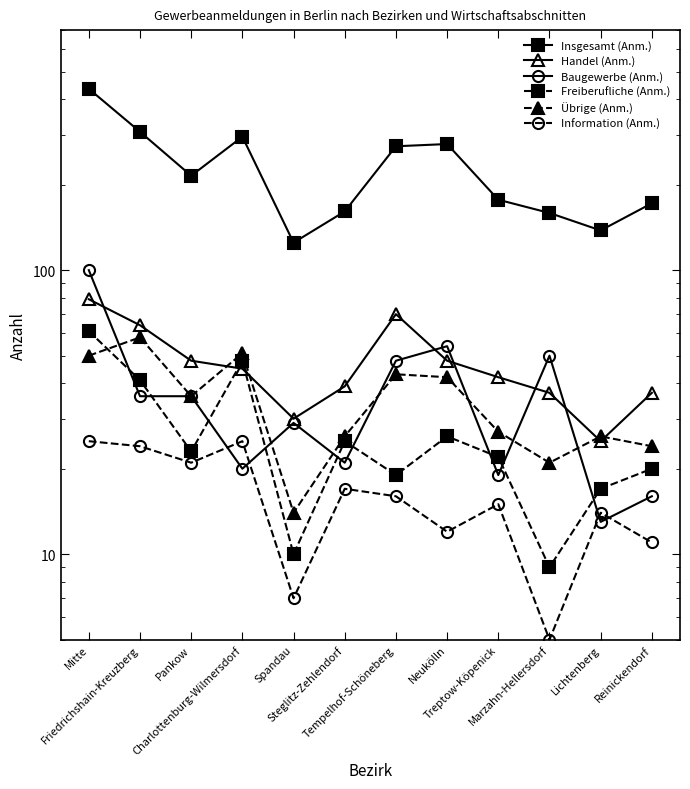

At how many categories does at least one series exceed 52?

12